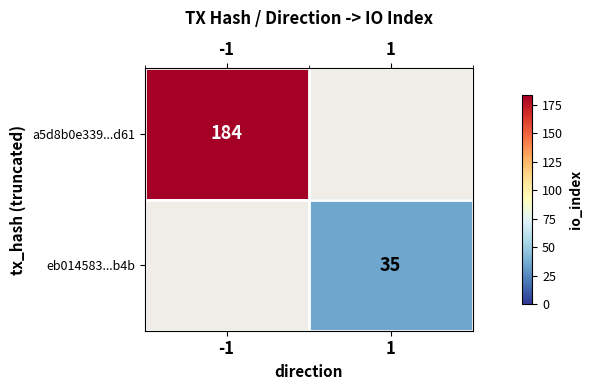

True or false: eb014583...b4b has a value of 35 at 1.

True